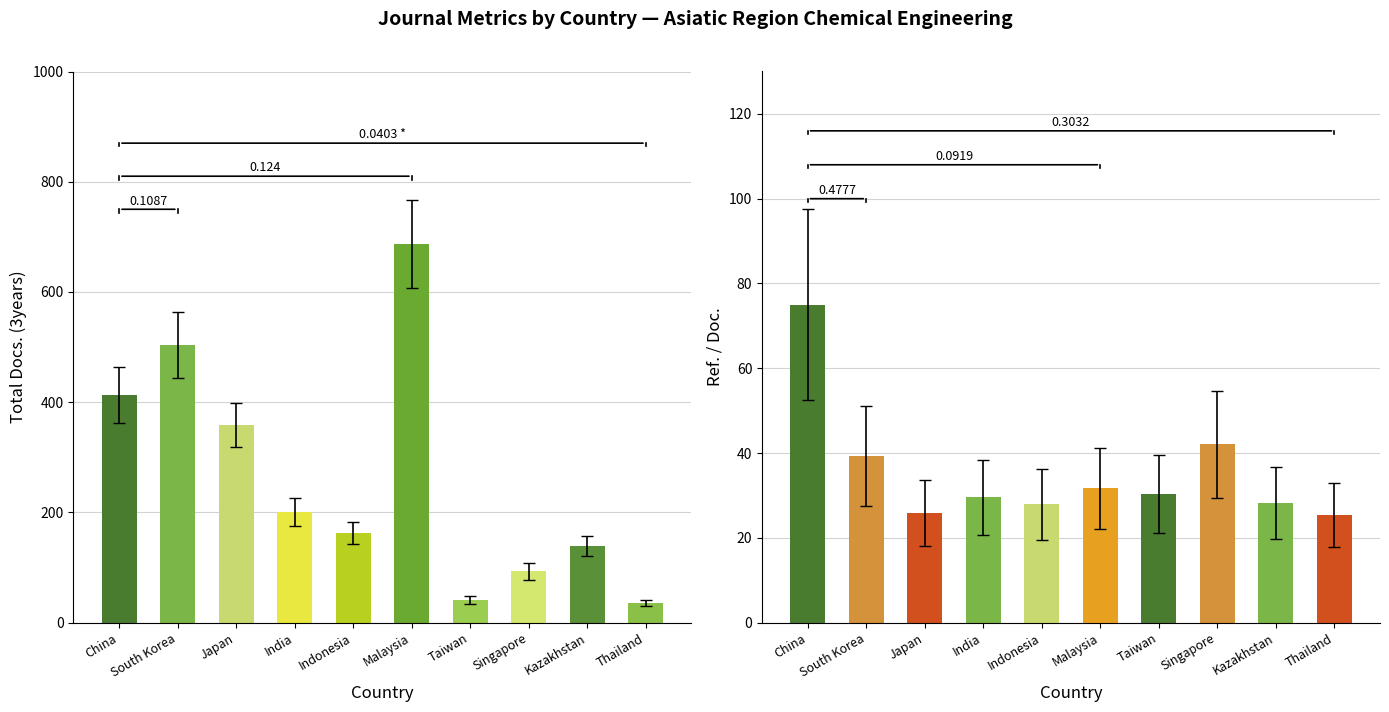

What position from the left is Taiwan?

7